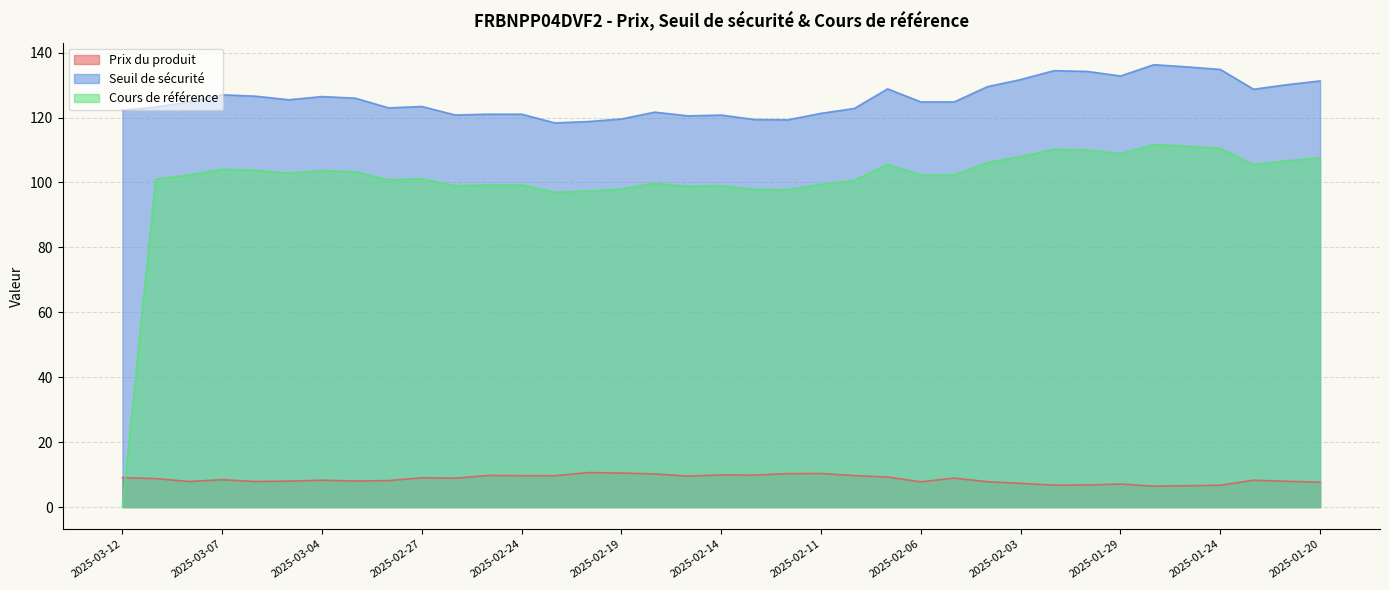

Rank the series by their average value, from highest to lowest.

Seuil de sécurité, Cours de référence, Prix du produit